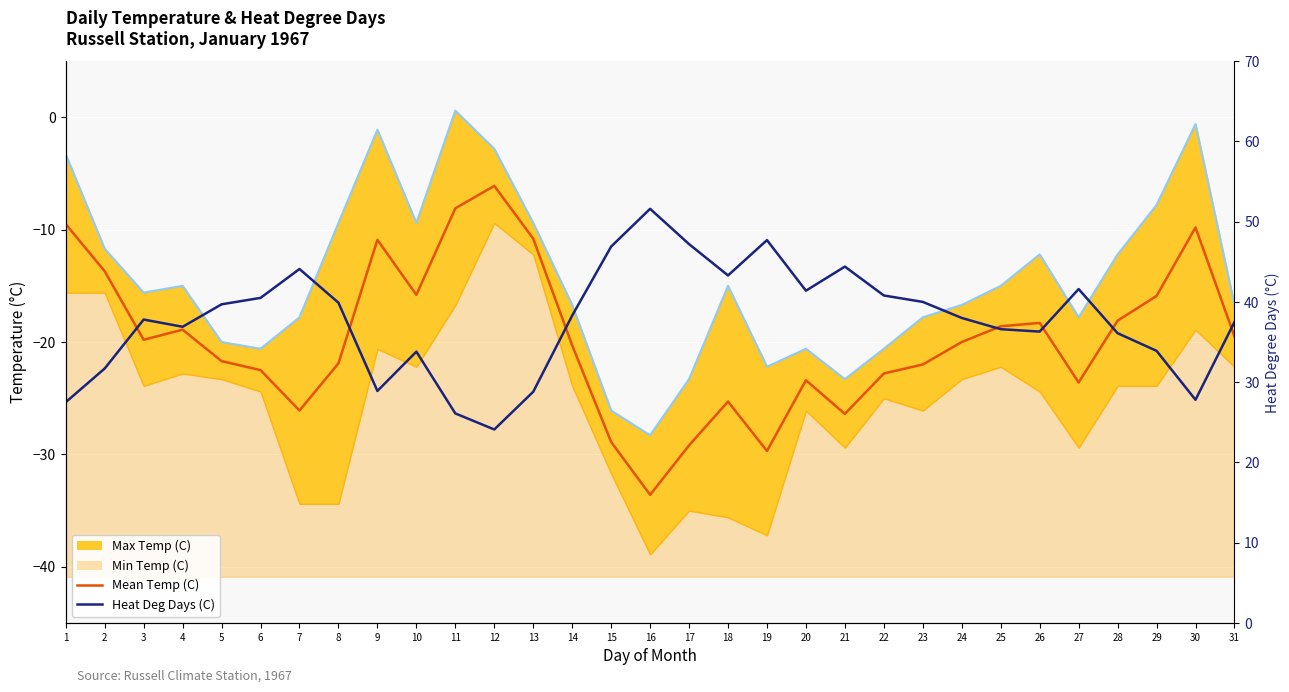

What is the total value across all series at 16?

18.0